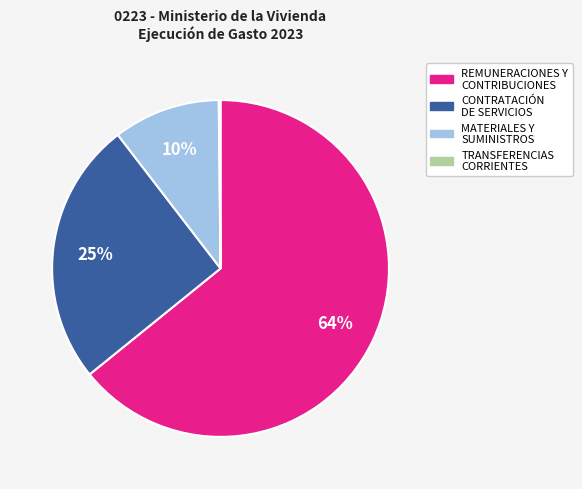

To the nearest percent, what is the difference between the MATERIALES Y SUMINISTROS and CONTRATACIÓN DE SERVICIOS slice percentages?

15%